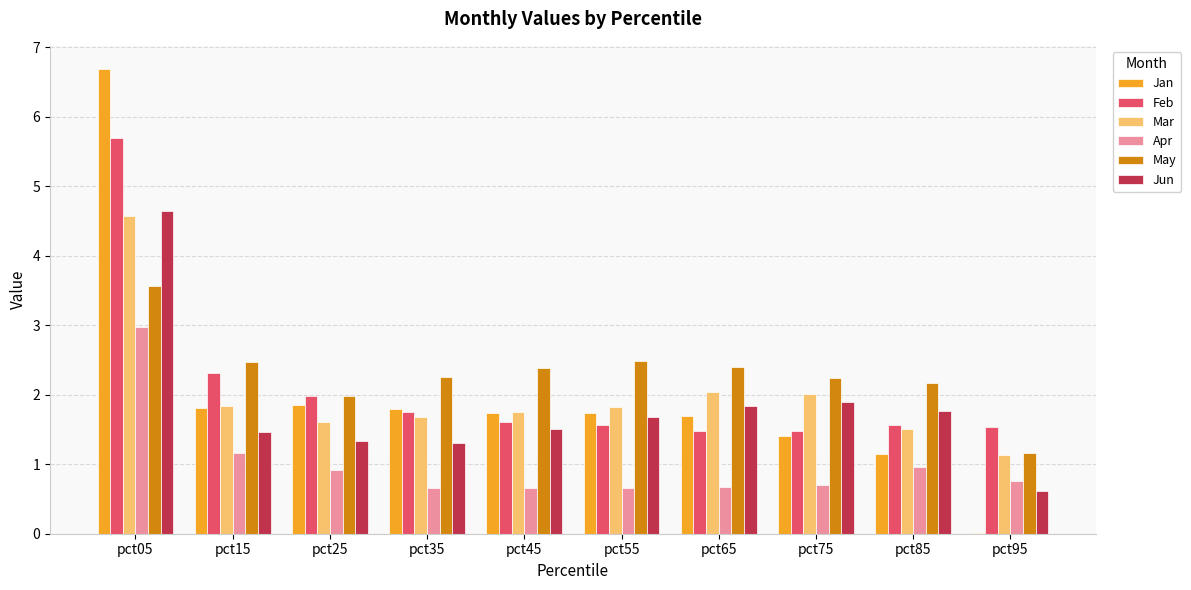

Which category has the highest value across all series?

pct05